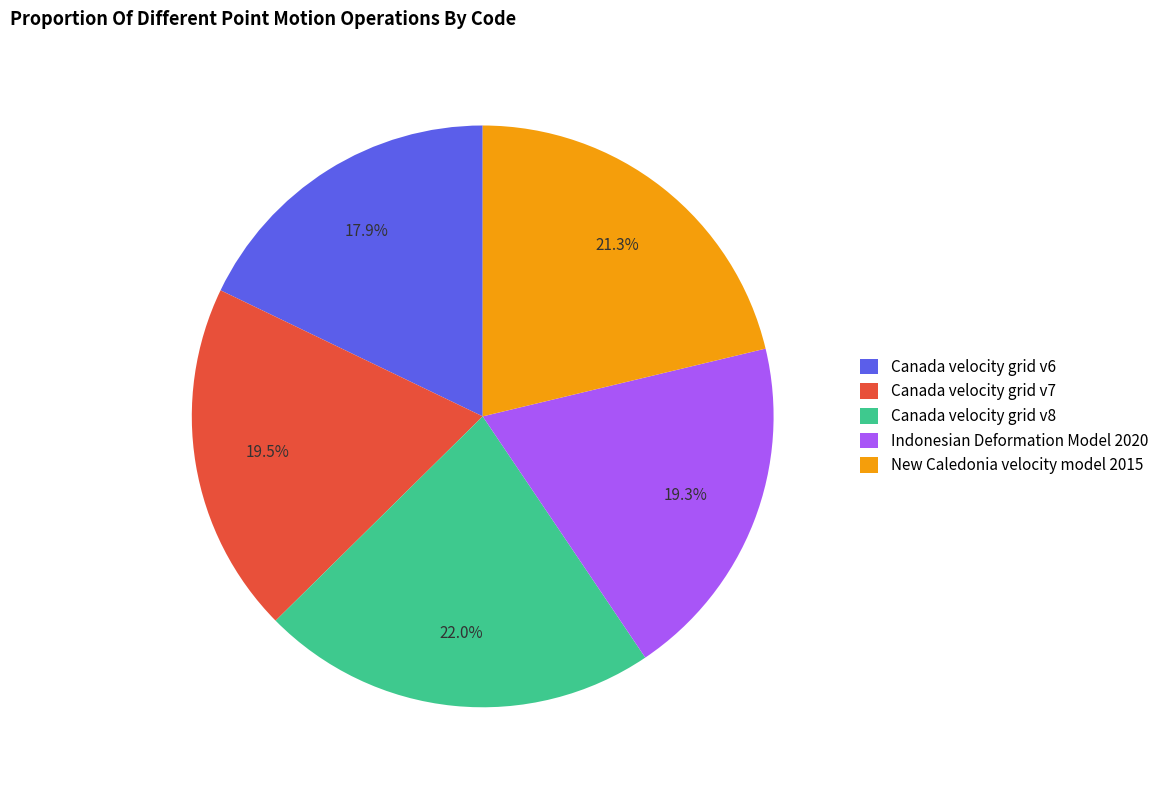

To the nearest percent, what portion does Canada velocity grid v8 represent?

22%